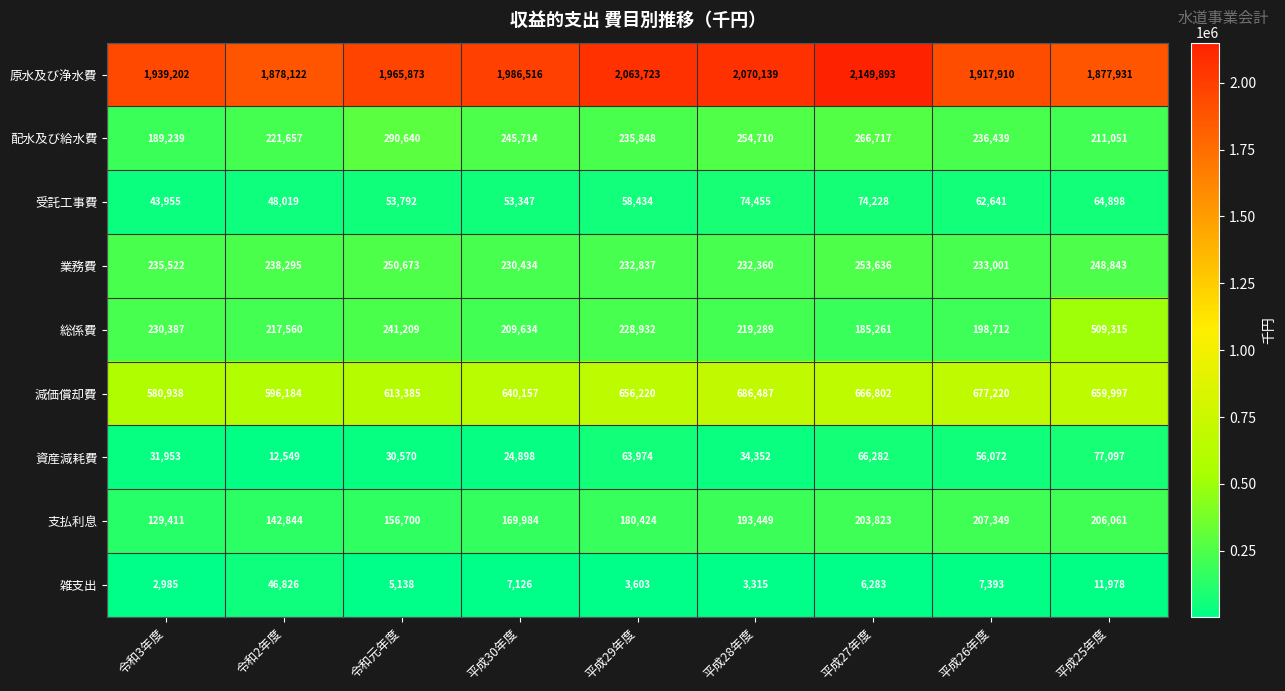

At how many categories does at least one series exceed 833614?

9